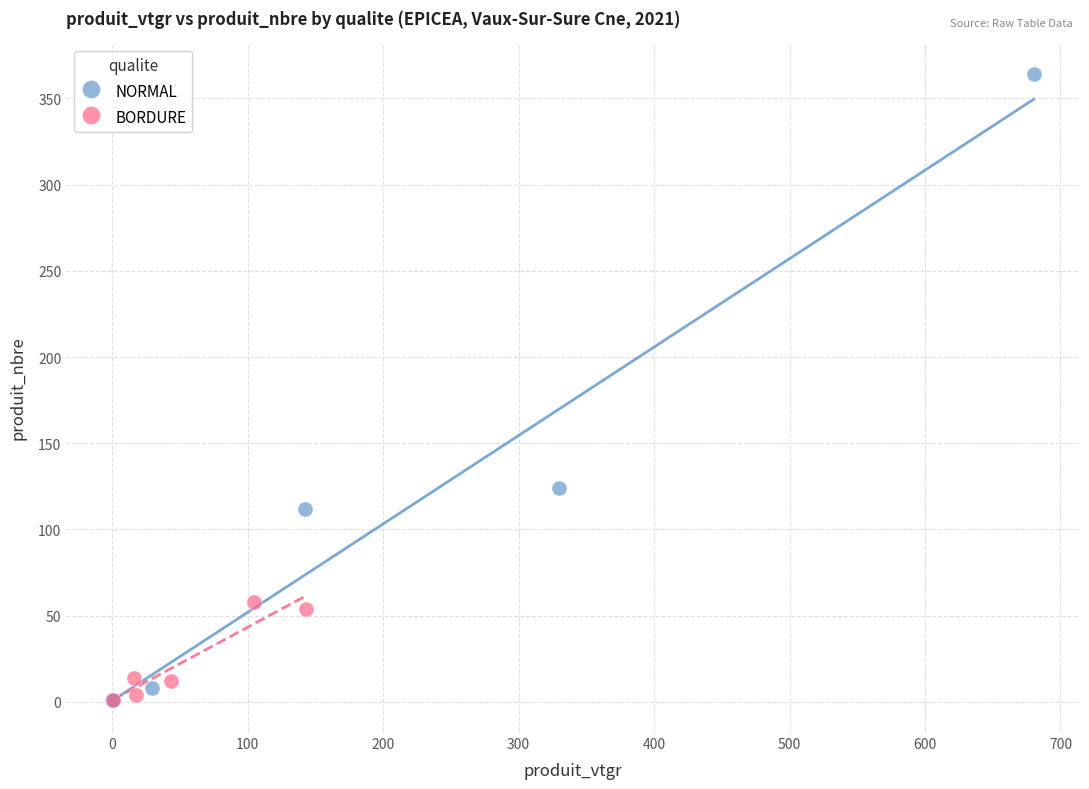

Which series contains the highest Y value?

NORMAL